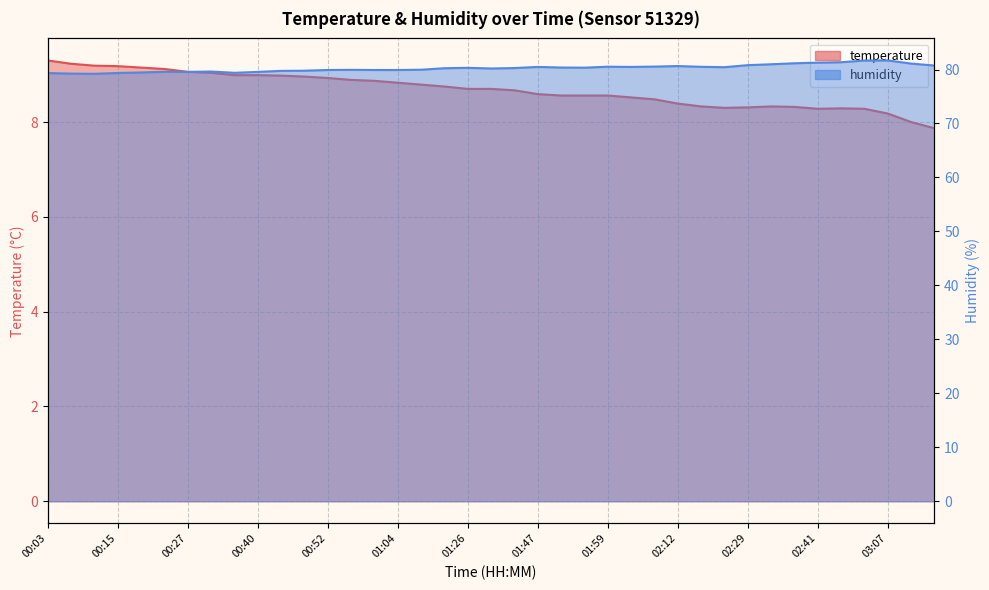

What is the label of the 35th point from the left?

02:58